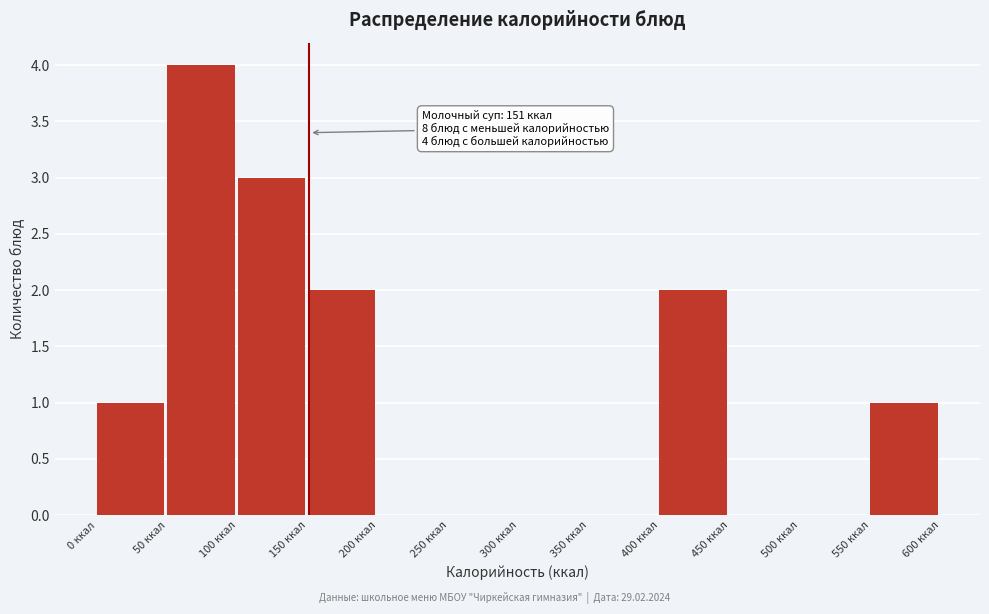

Which range on the x-axis has the tallest bar?

50 to 100